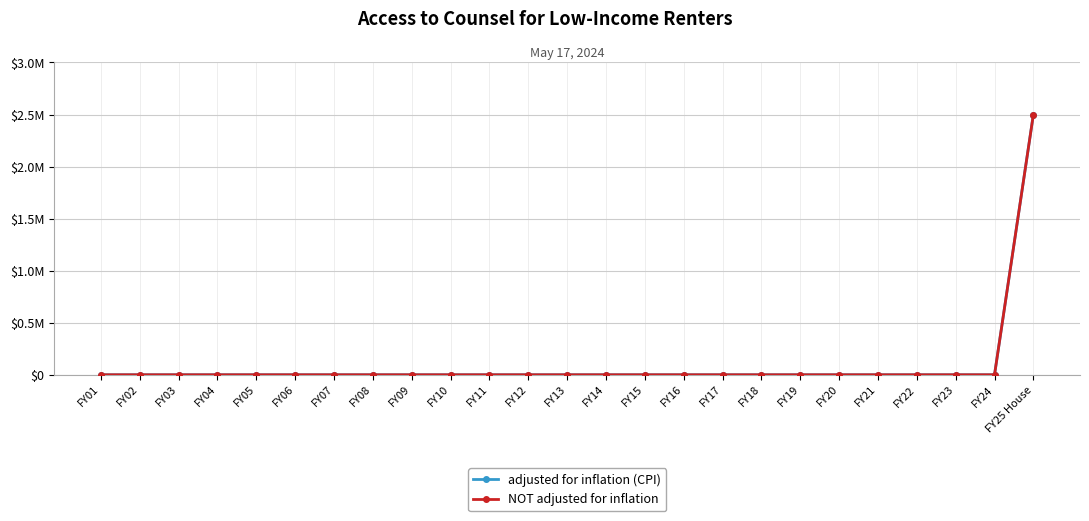

Which category has the lowest value across all series?

FY01